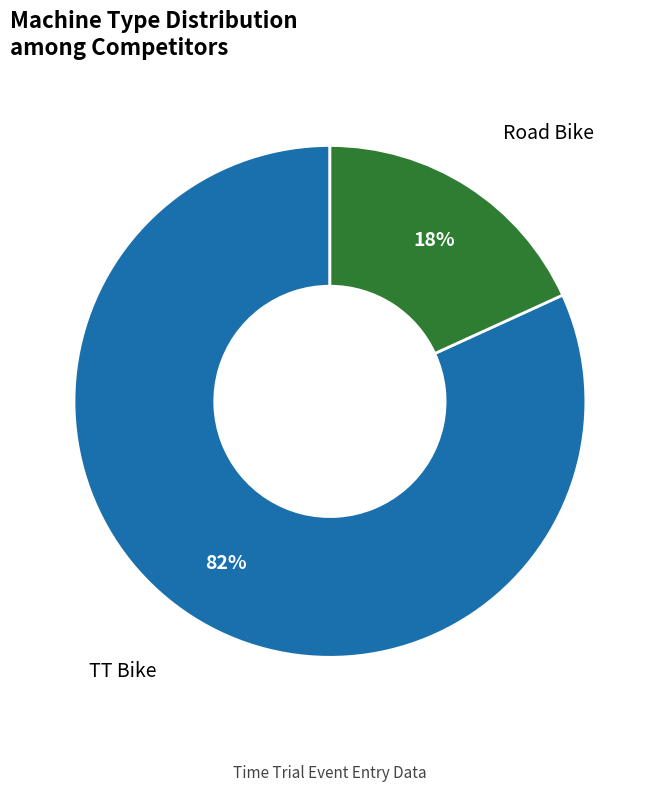

What is the majority slice?

TT Bike